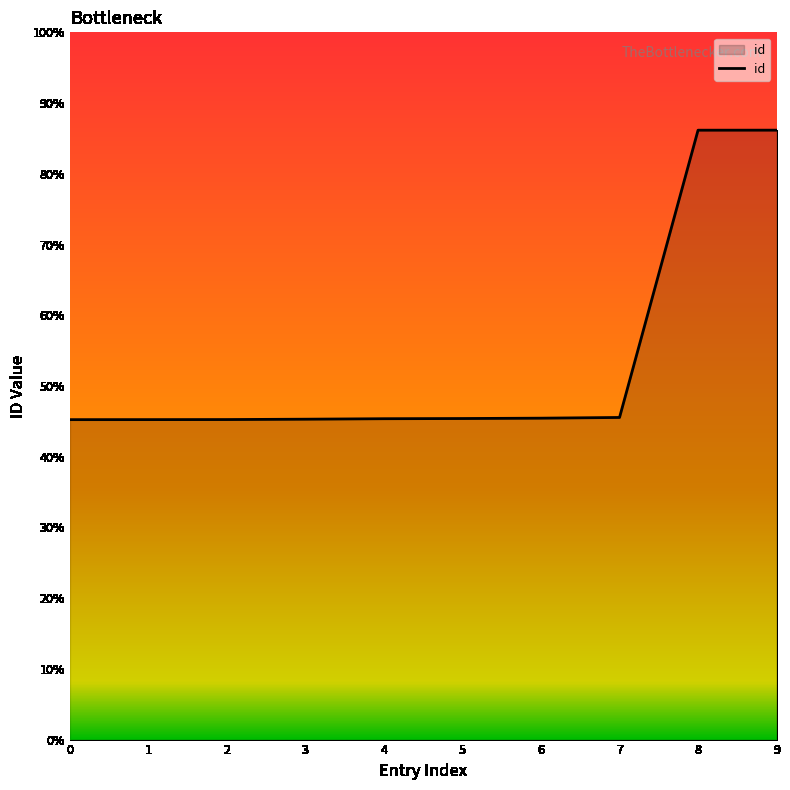

Does the chart display data point markers on the line(s)?

No